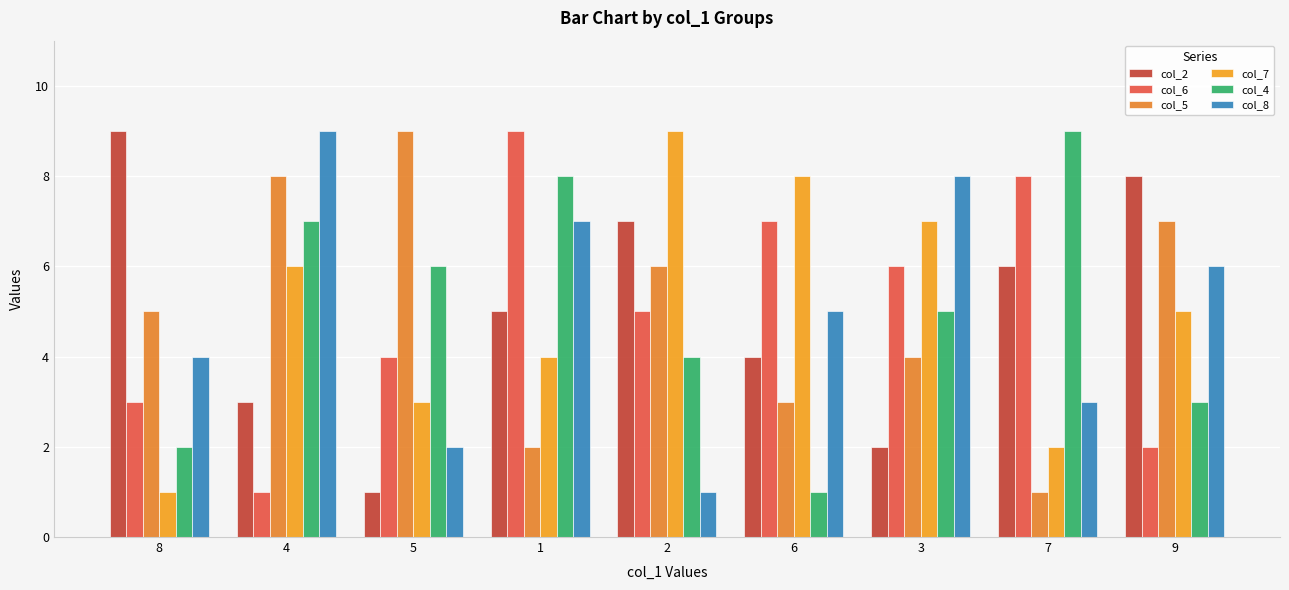

What position from the right is 4?

8